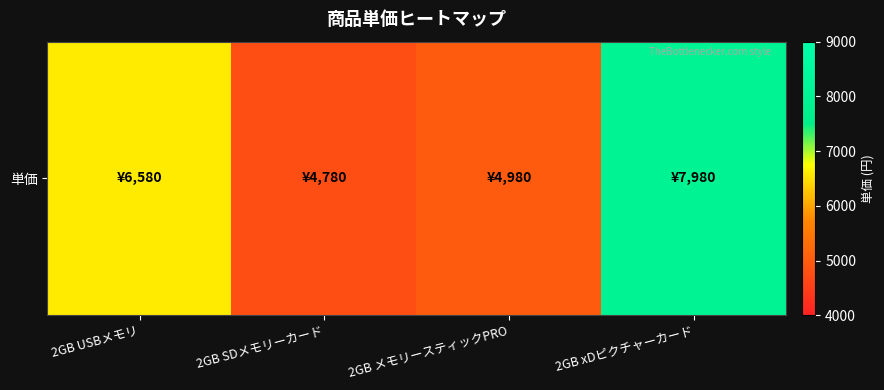

What is the difference between the second highest and minimum values?

1800